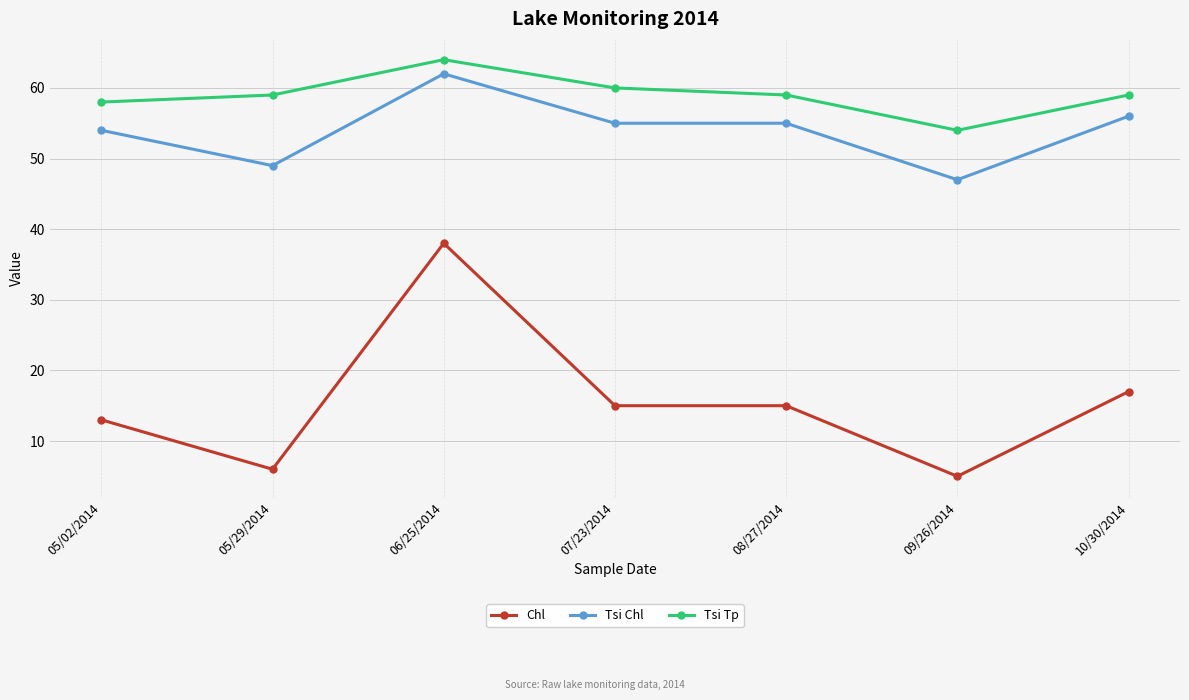

What is the average value of the Tsi Tp series?

59